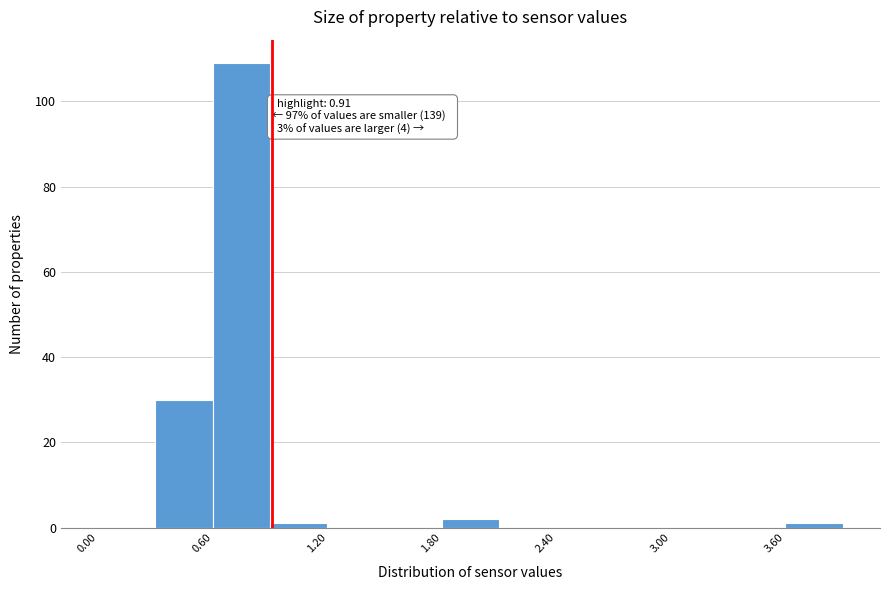

Around what value on the x-axis is the tallest bar? Give the approximate position of its centre, as read against the axis.

0.8